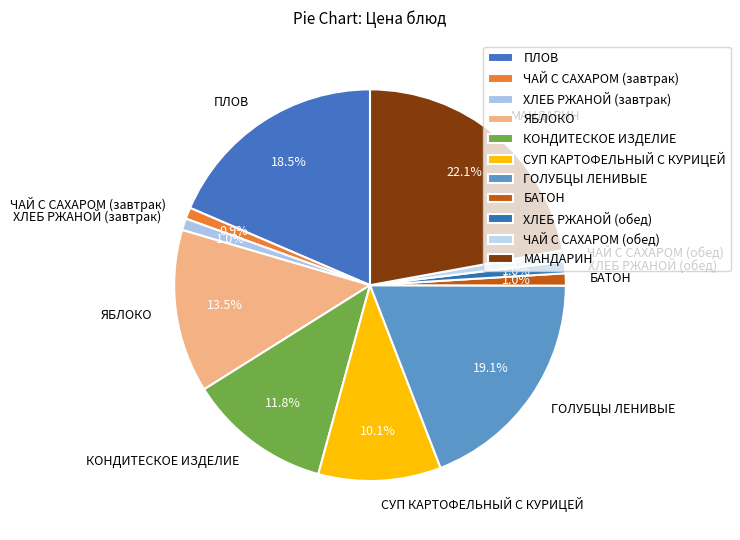

Between ЧАЙ С САХАРОМ (обед) and ПЛОВ, which is larger?

ПЛОВ